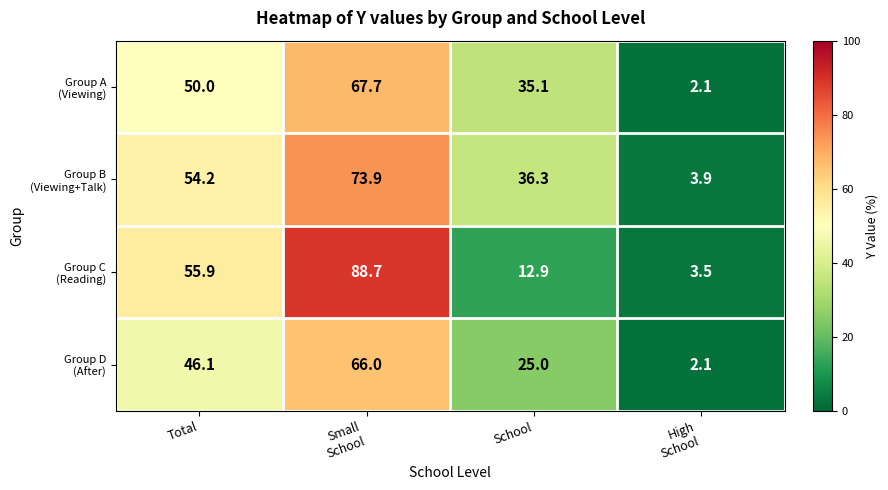

What is the spread (max minus min) of values at School?

23.4